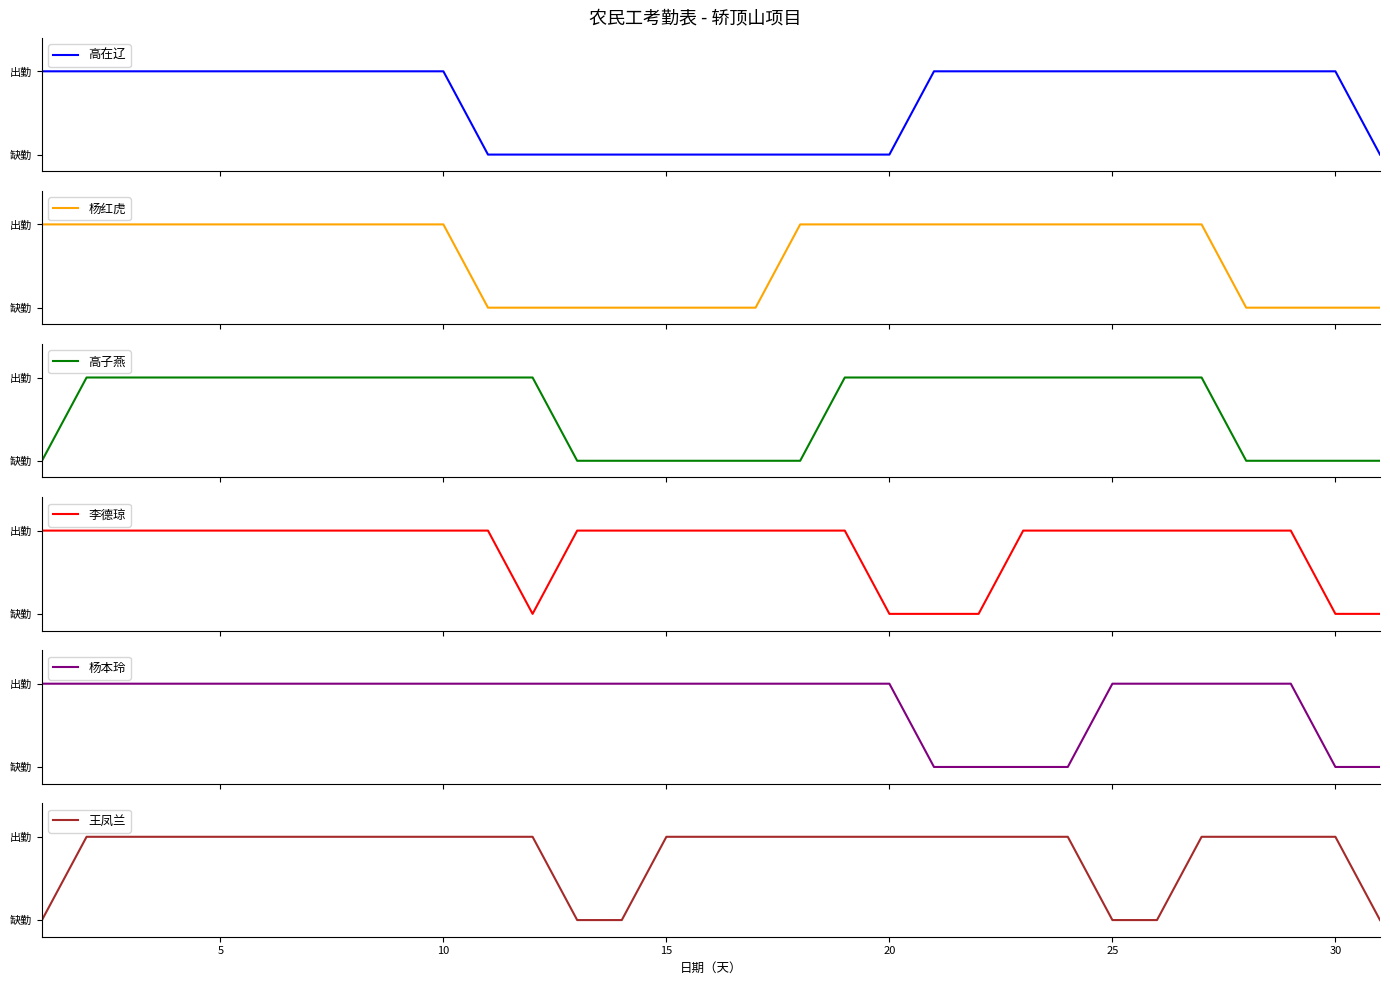

How many values in 高子燕 are above zero?

20